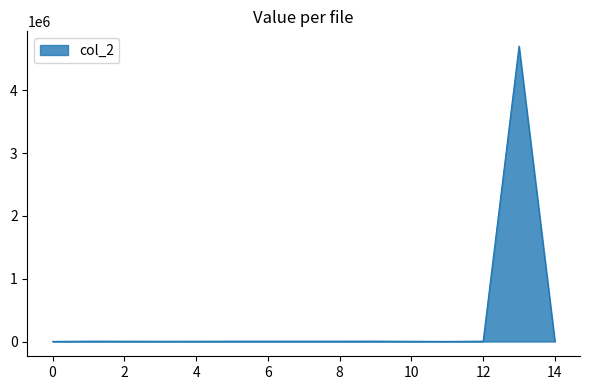

What is the greatest value displayed?

4704417